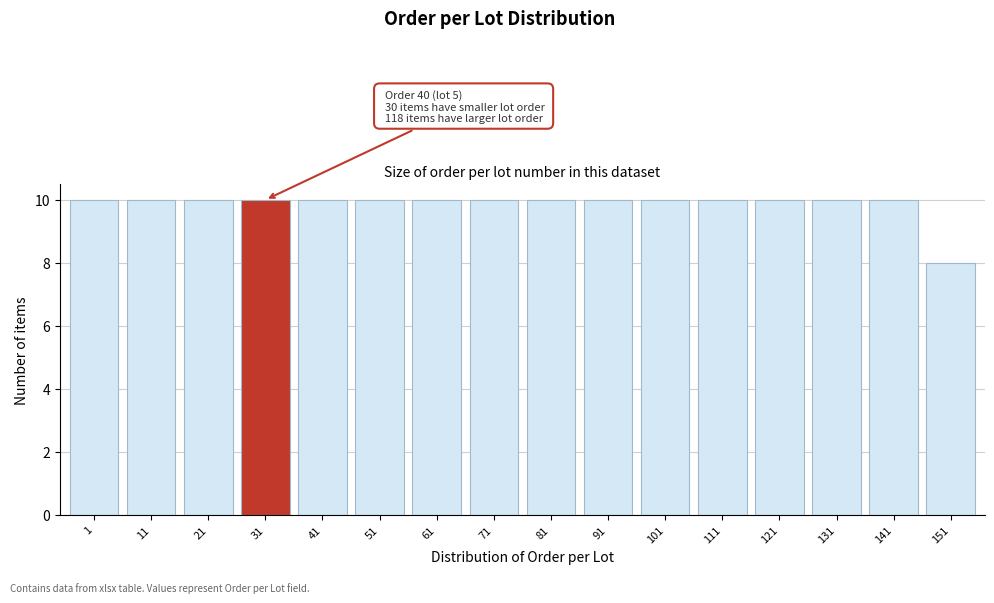

Reading left to right, extract all data points from this chart.

10	10	10	10	10	10	10	10	10	10	10	10	10	10	10	8